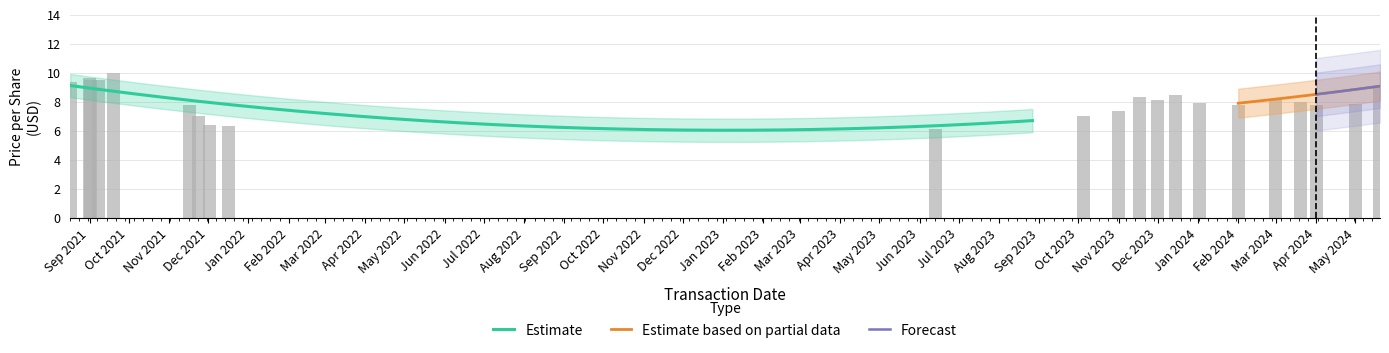

How many bars are there in total?

22